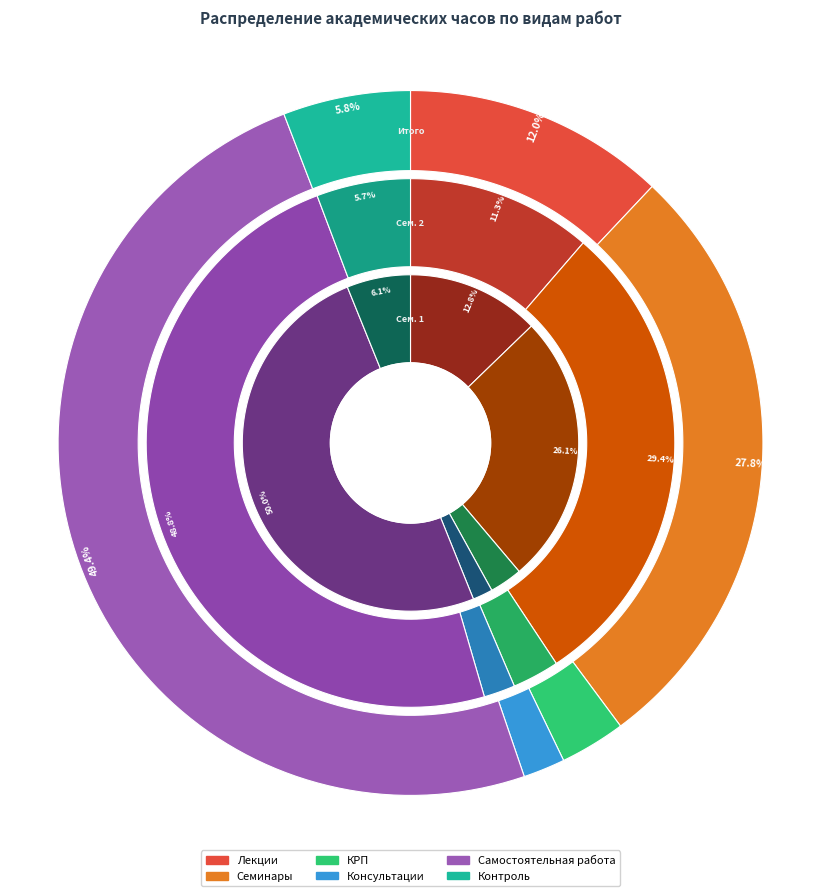

Which series changed the most between Семестр 1 and Семестр 2?

Семинары